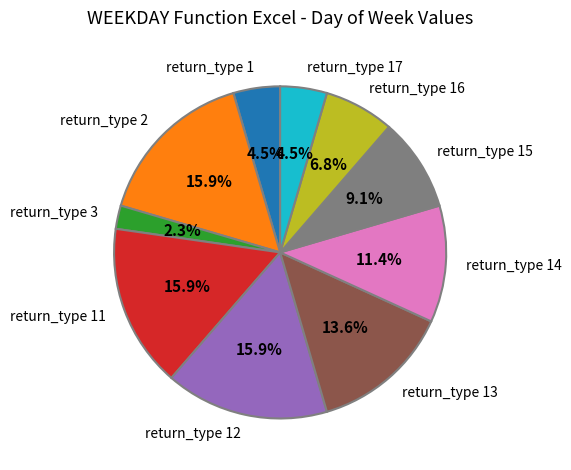

What percentage is NOT represented by return_type 15?

90.9%